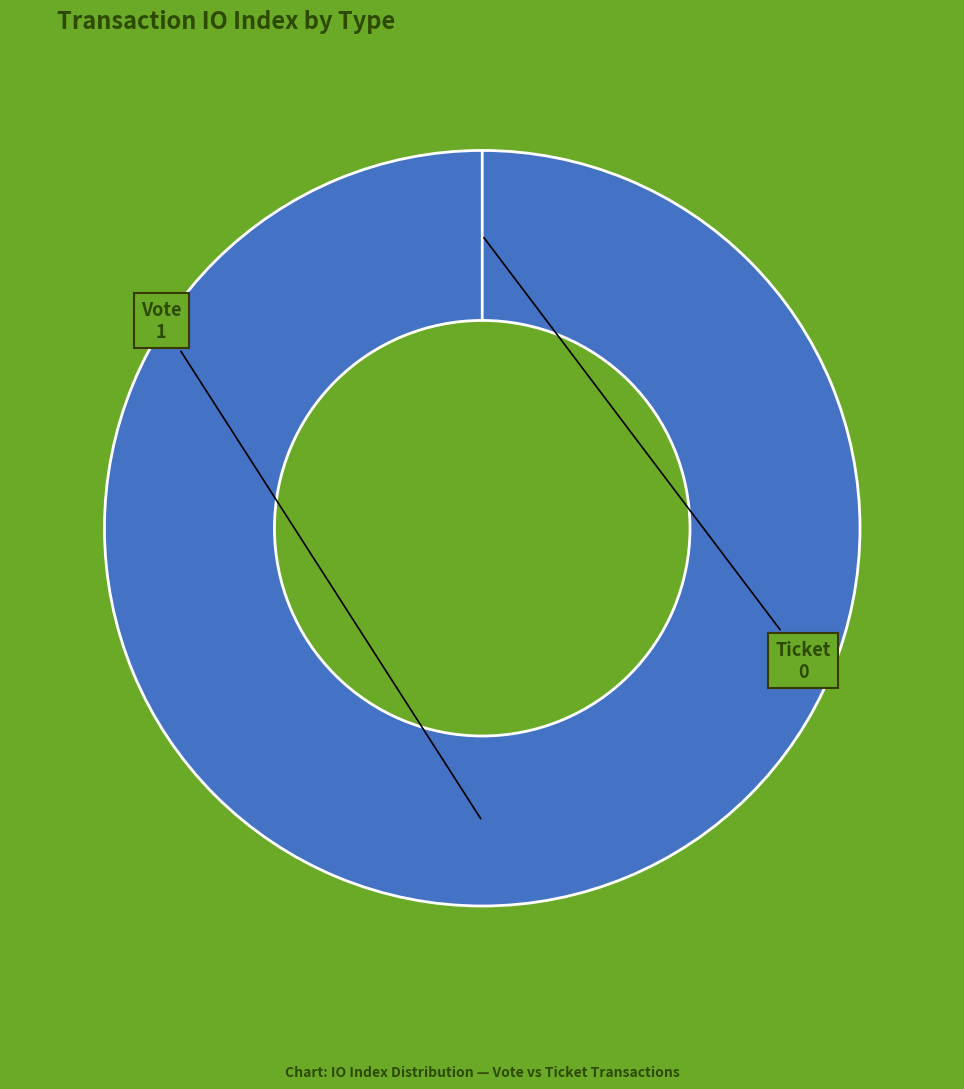

To the nearest percent, what percentage of the pie is Vote?

100%